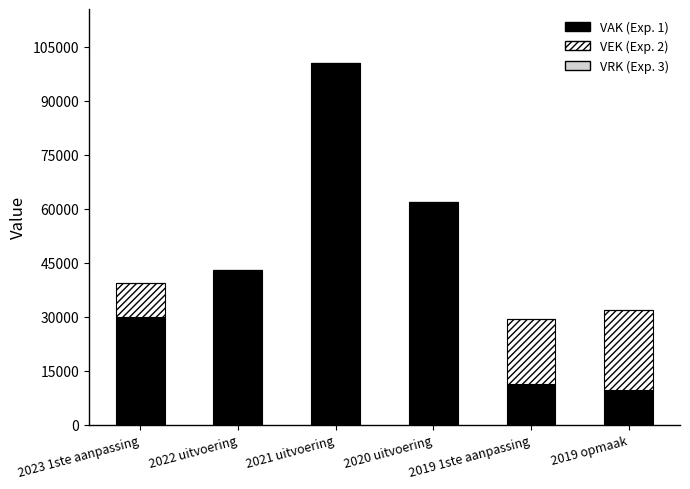

At which category is the sum across all series the highest?

2021 uitvoering